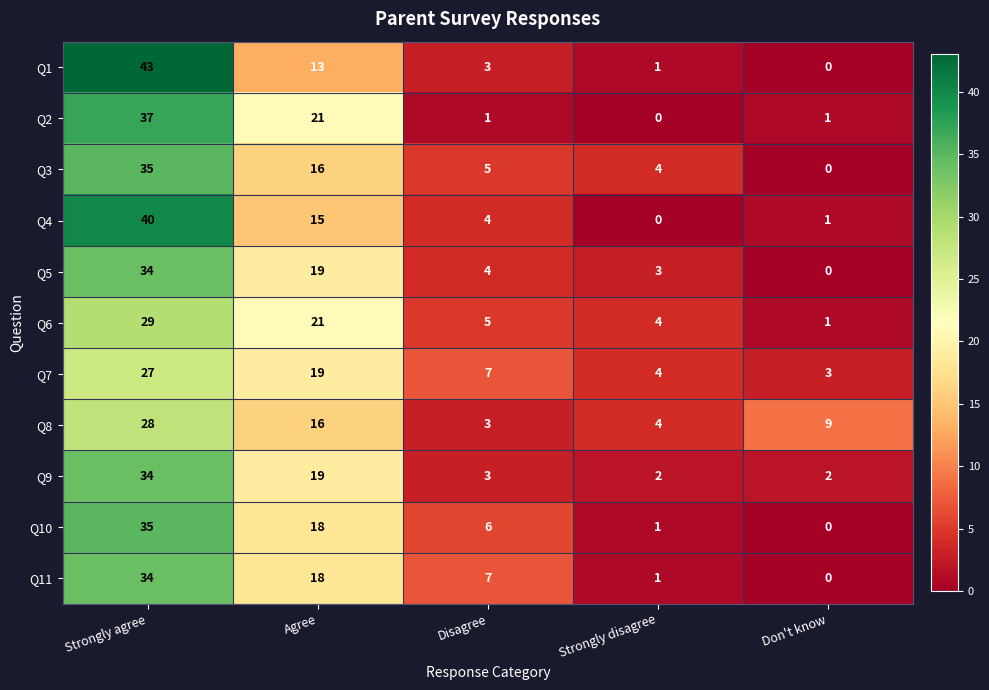

Which category has the highest value across all series?

Strongly agree